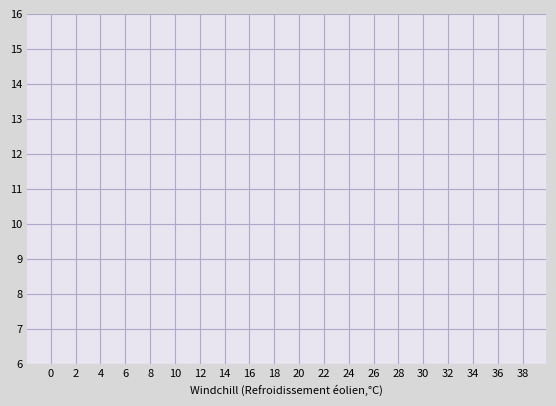

The value at 16 is 2.6. True or false?

False